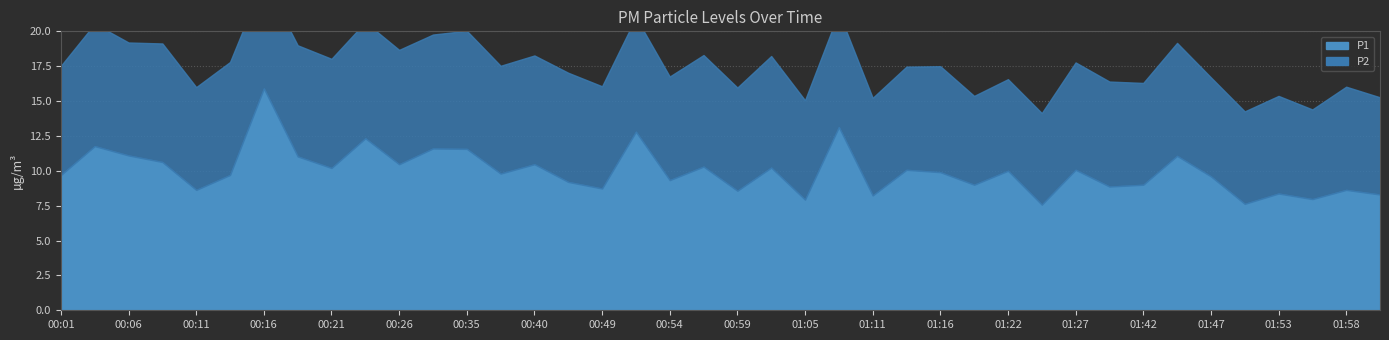

What is the difference between the P1 values at 00:51 and 00:35?

1.2